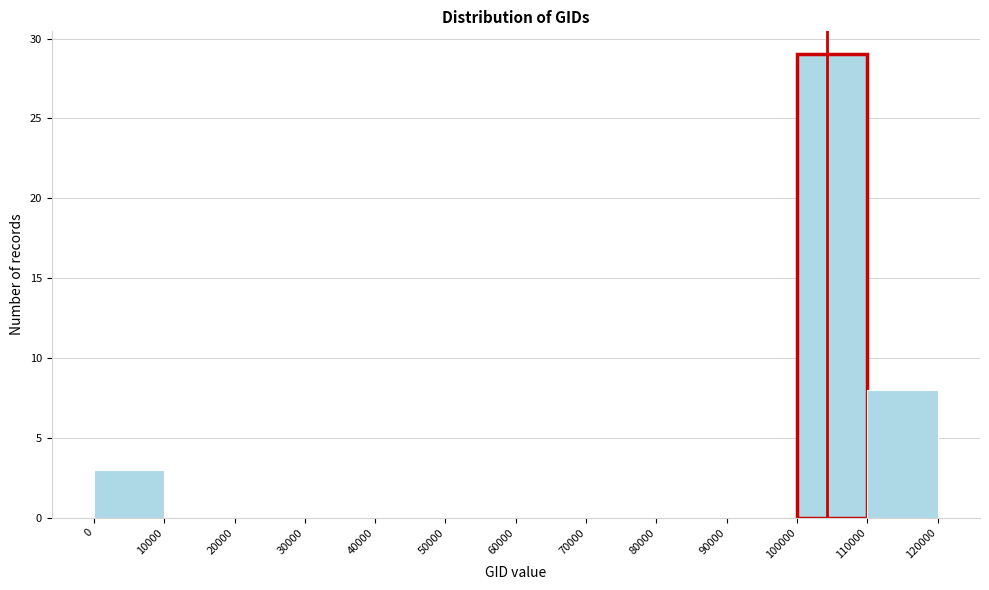

Reading left to right, transcribe this chart: for each bar, give the range it covers on the x-axis and its height. The values are not printed on the chart, so give them approximately, as read against the axis.

0 to 10000: 3
10000 to 20000: 0
20000 to 30000: 0
30000 to 40000: 0
40000 to 50000: 0
50000 to 60000: 0
60000 to 70000: 0
70000 to 80000: 0
80000 to 90000: 0
90000 to 100000: 0
100000 to 110000: 29
110000 to 120000: 8